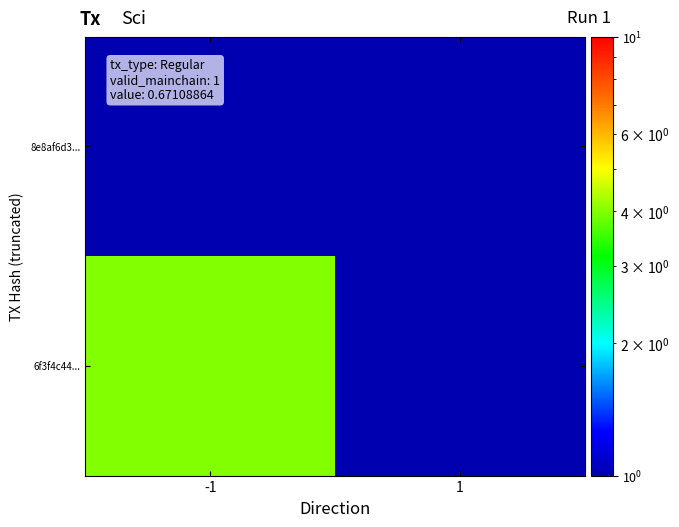

What is the greatest value displayed?

4.0